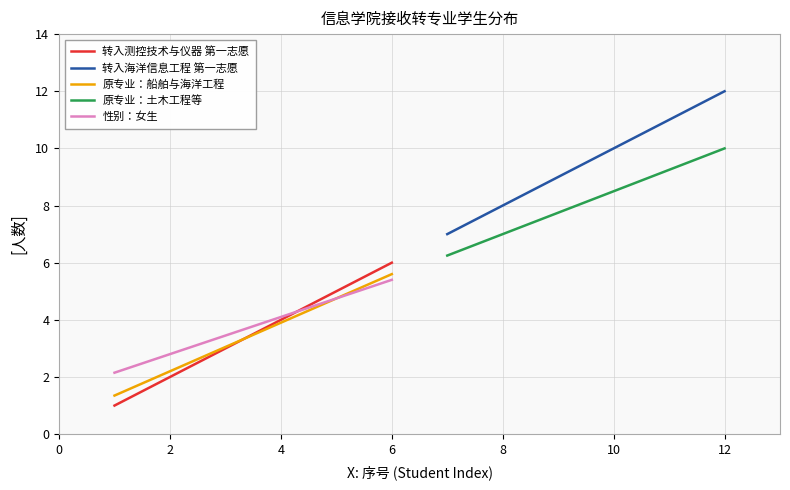

How many series are shown in this chart?

5